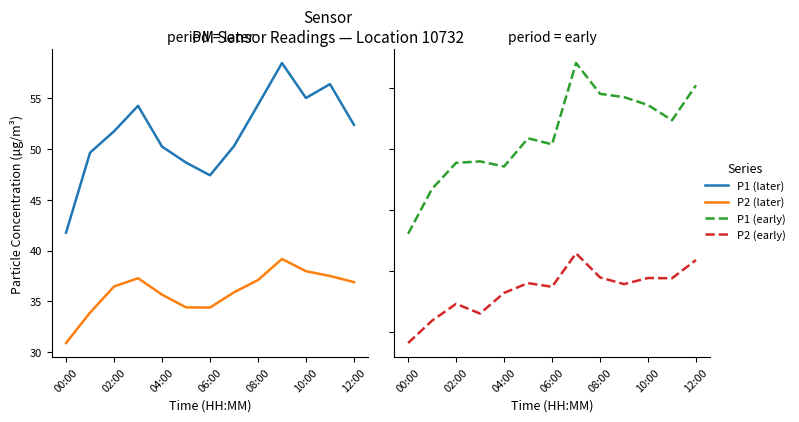

What is the maximum value shown in the chart?

58.4